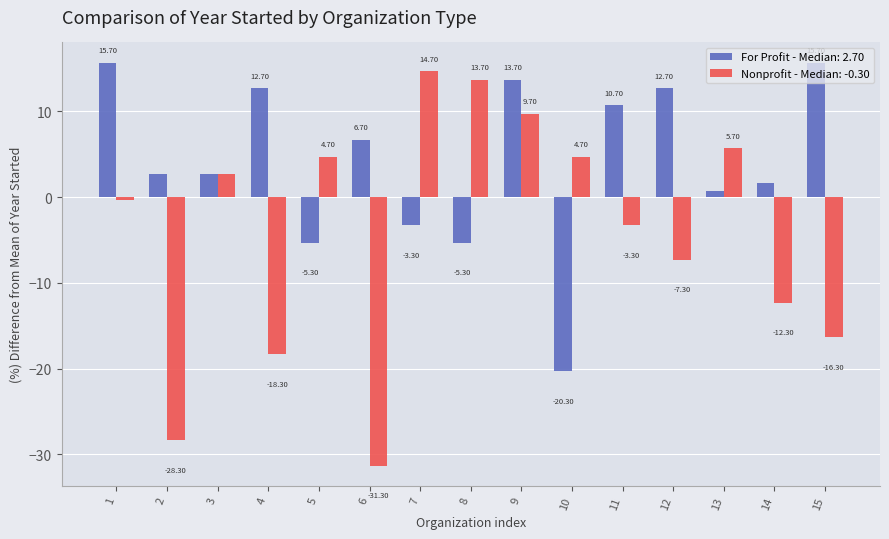

How many bars are there in each group?

2